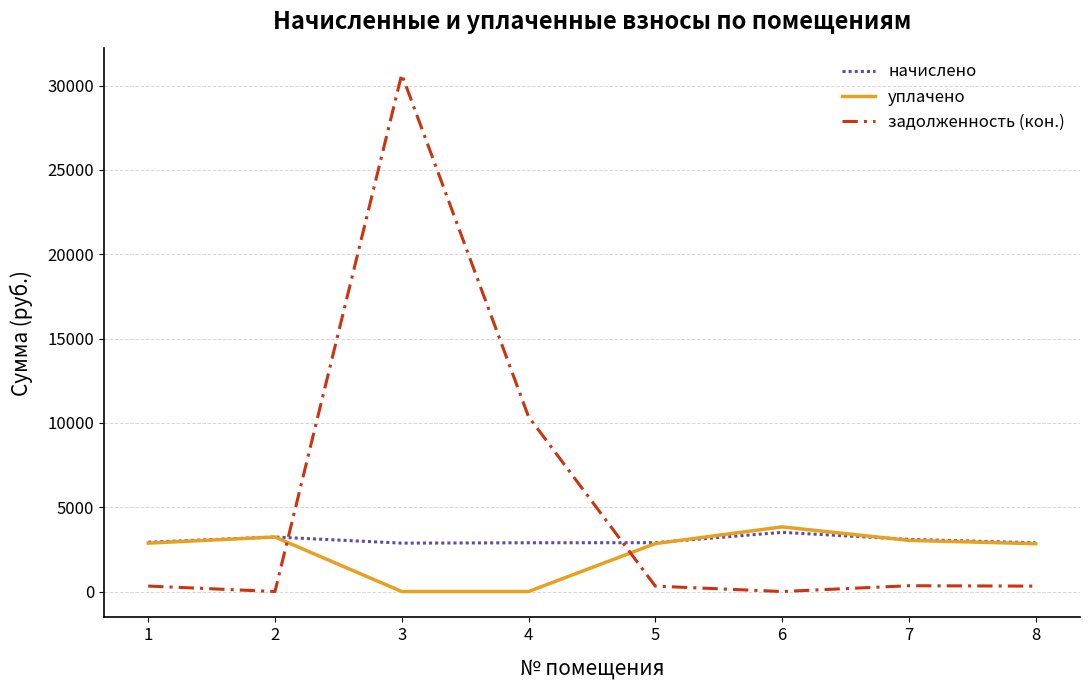

Rank the series by their average value, from highest to lowest.

задолженность (кон.), начислено, уплачено